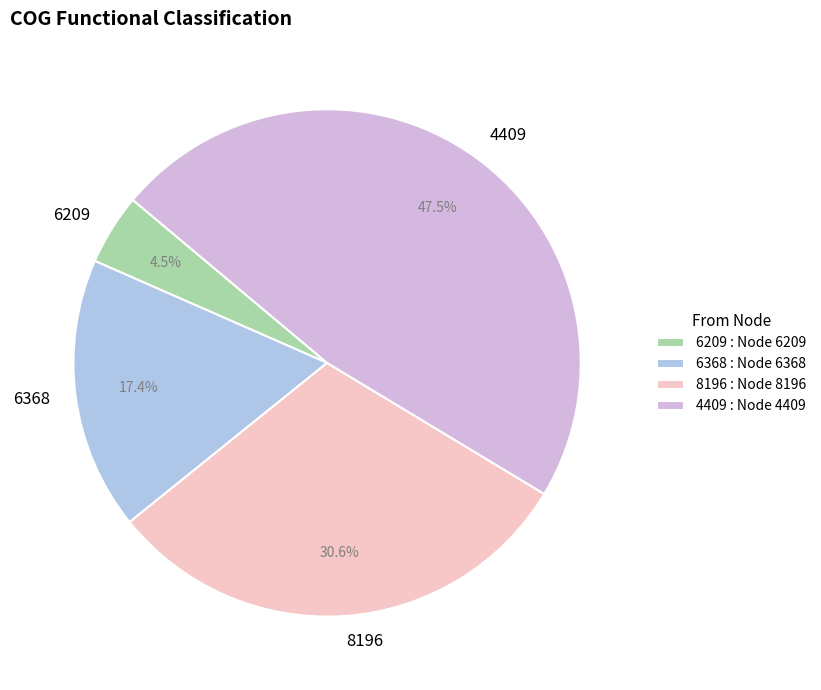

Between 6209 and 8196, which is larger?

8196